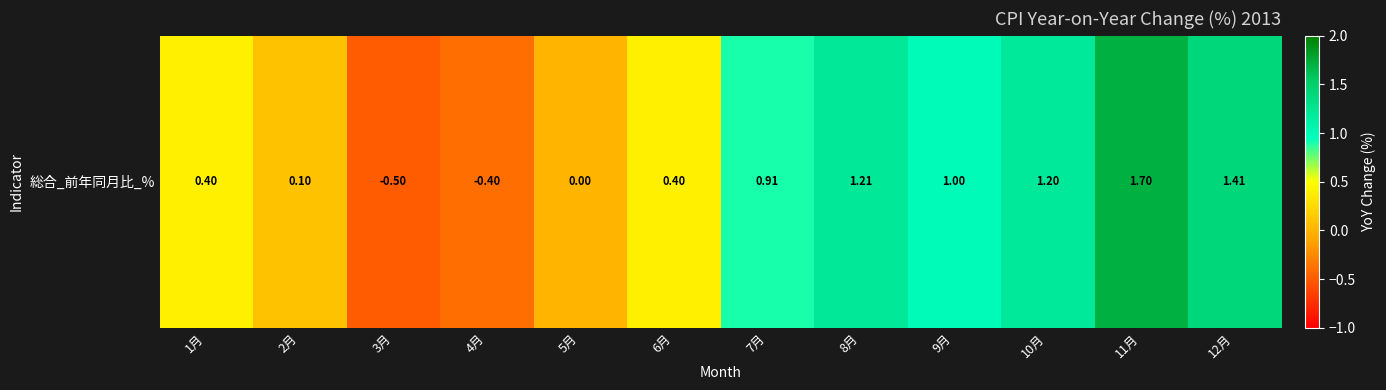

What is the ratio of the value at 6月 to the value at 9月?

0.4